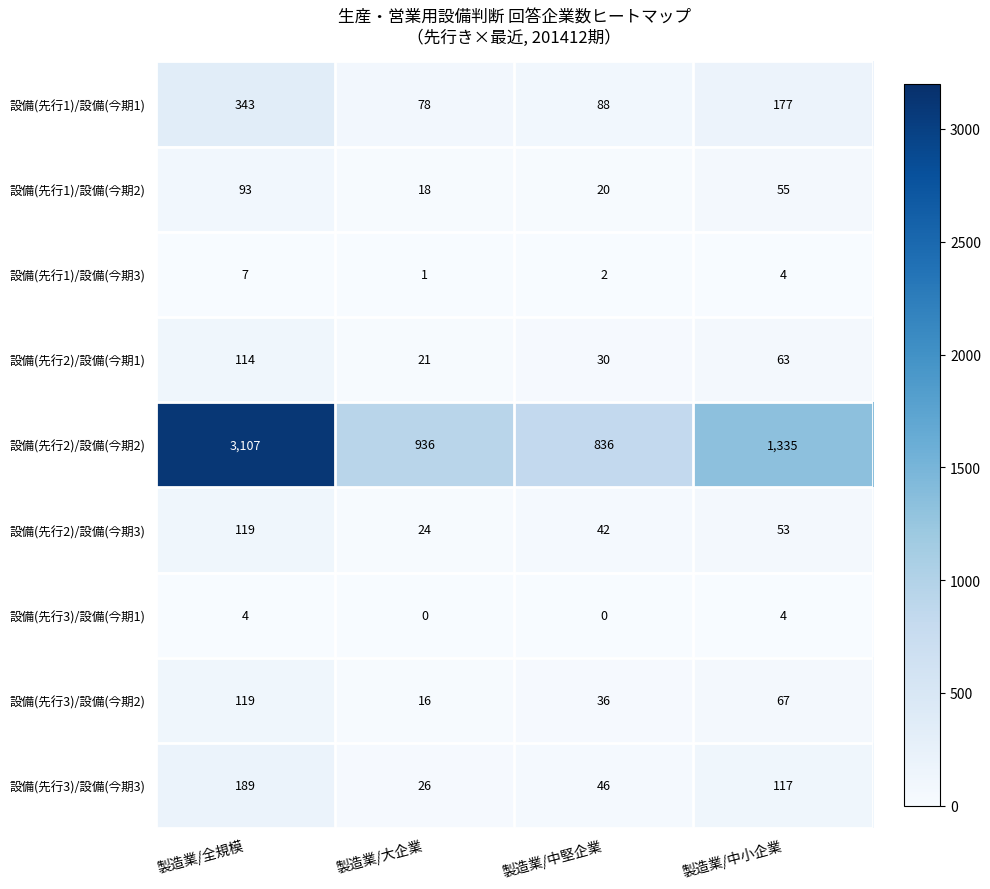

Between 製造業/全規模 and 製造業/中堅企業, which series saw the biggest shift?

設備(先行2)/設備(今期2)